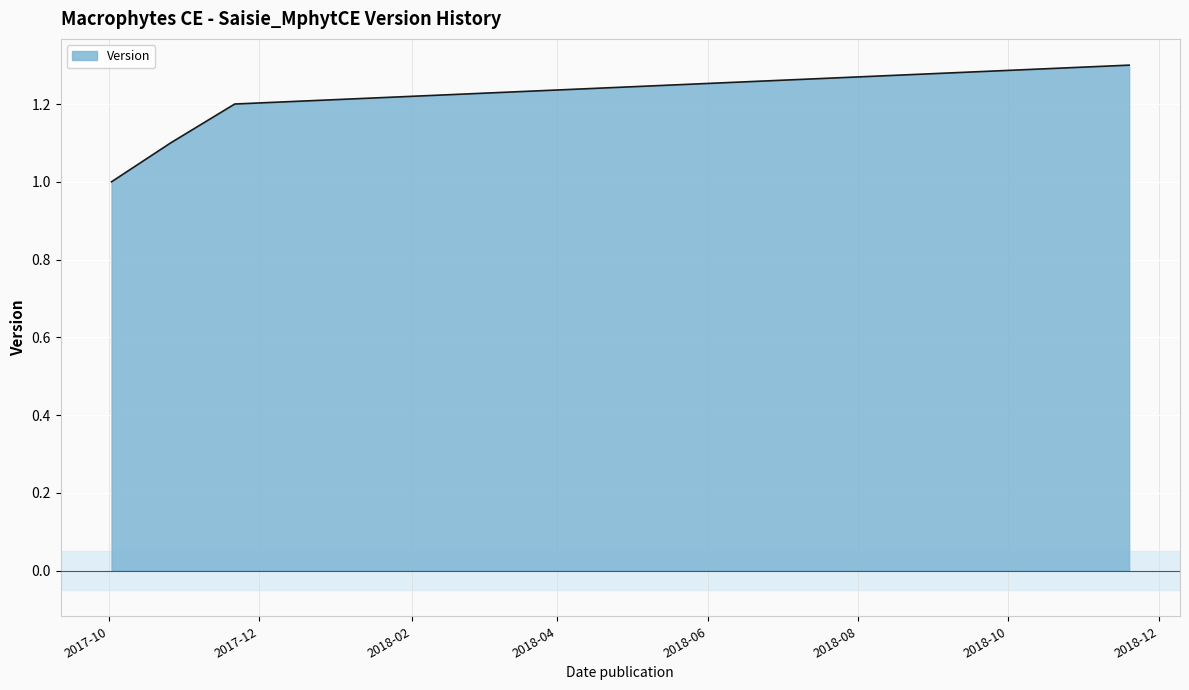

Rank the categories by value from highest to lowest.

2018-11-19, 2017-11-21, 2017-10-26, 2017-10-02